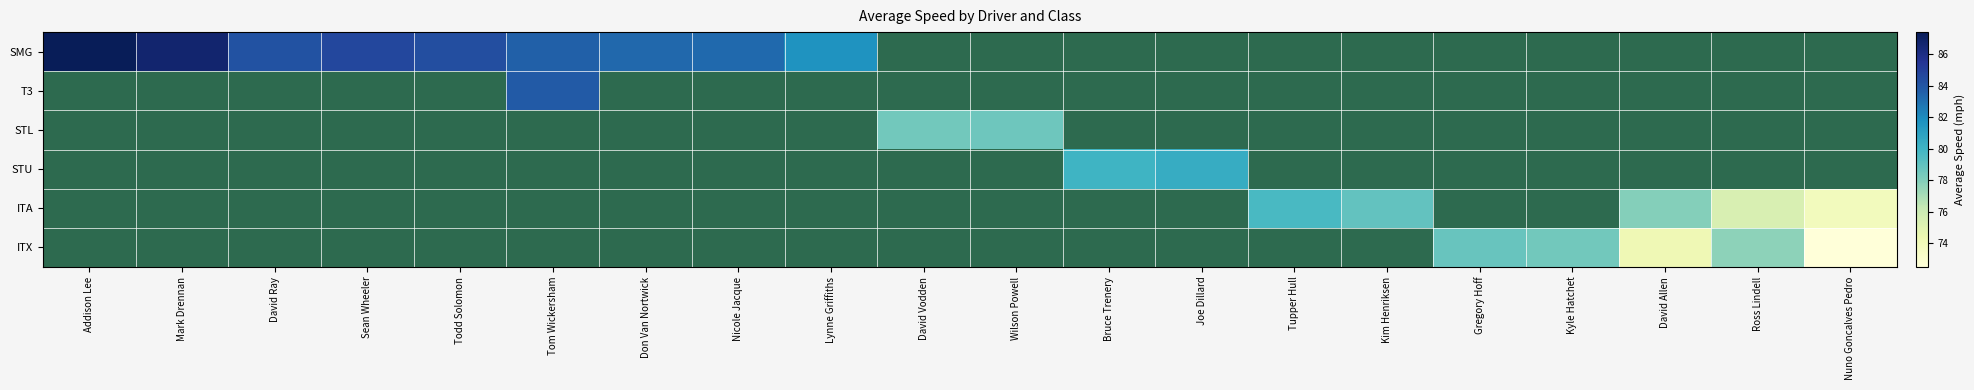

What is the smallest value displayed?

72.5